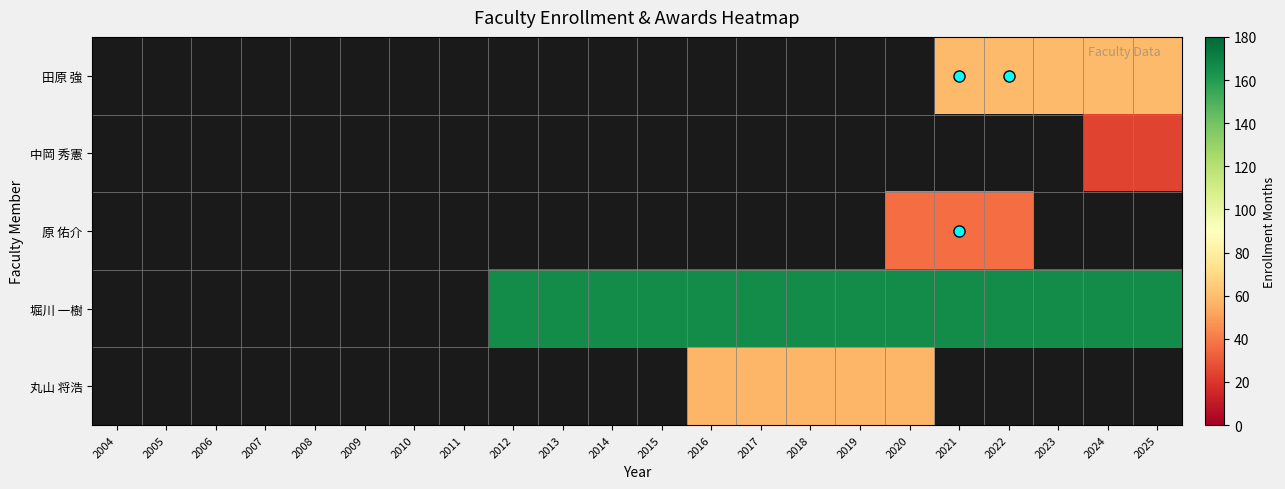

Which label corresponds to the smallest value in the chart?

2024